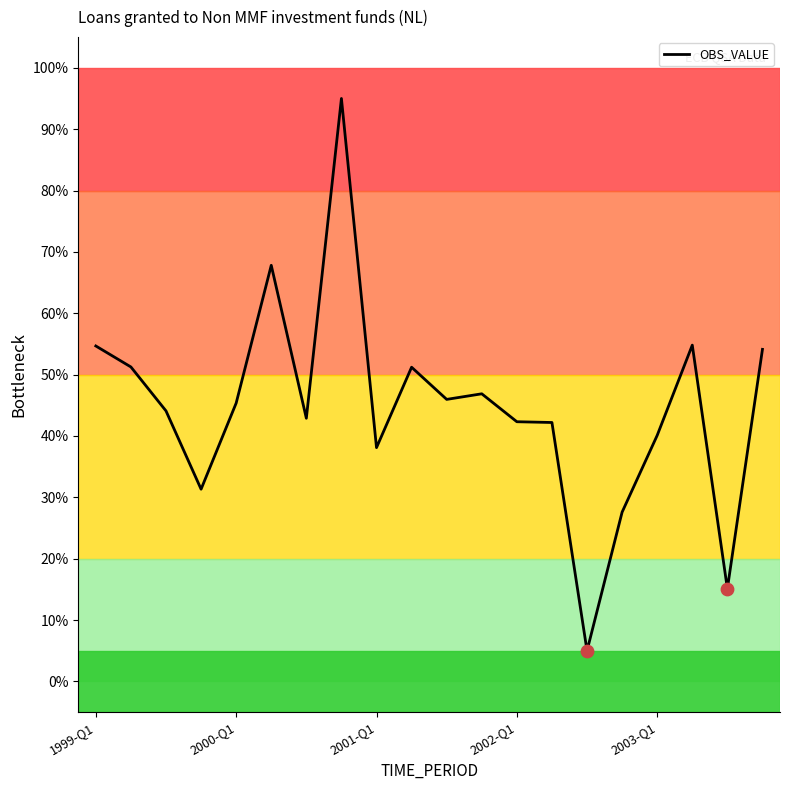

What is the difference between the maximum and minimum values?

90.0